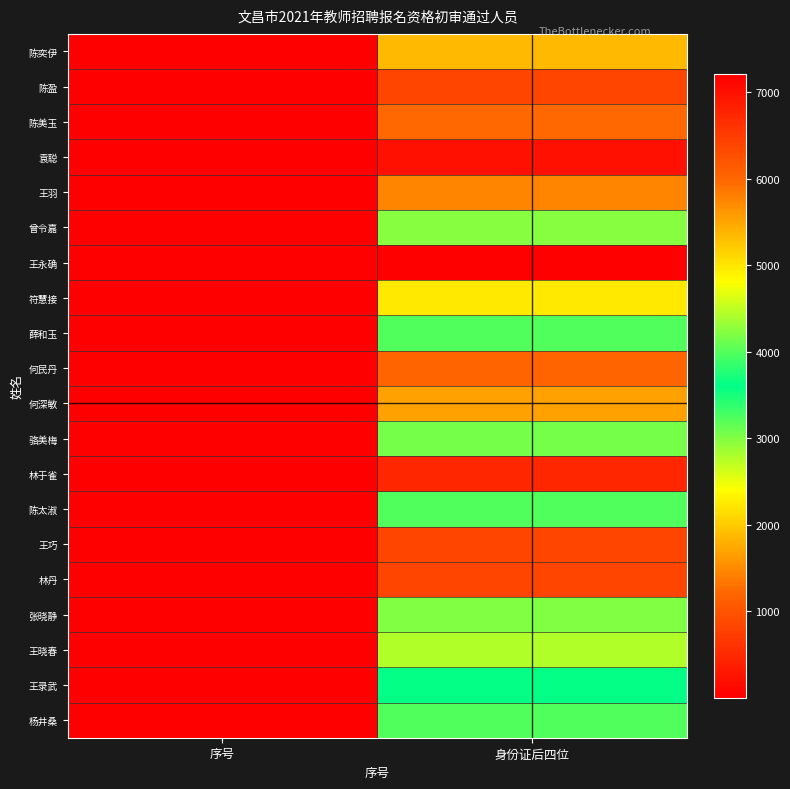

At how many categories does at least one series exceed 1830?

1